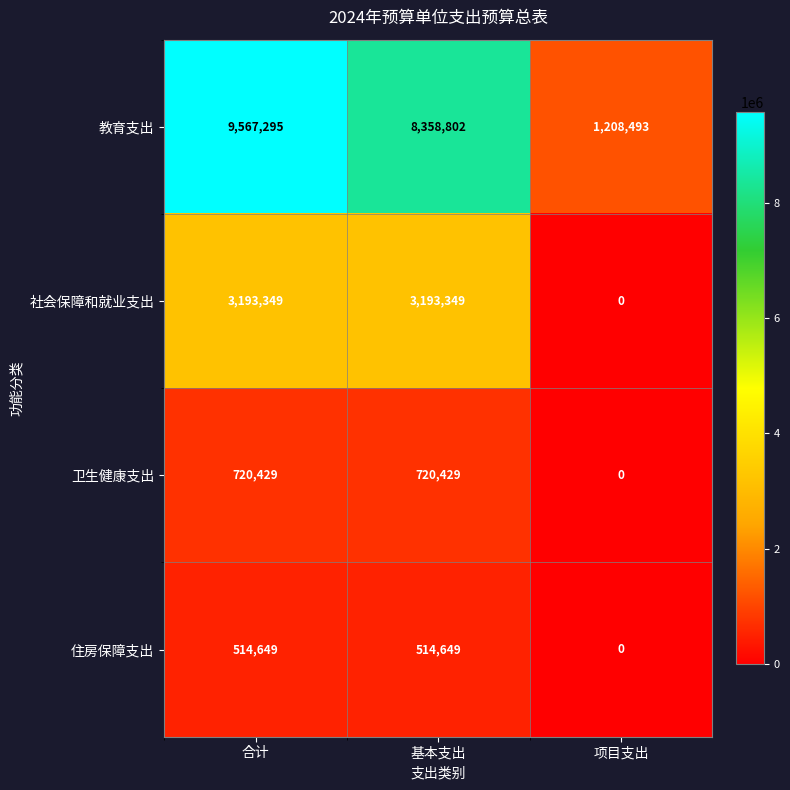

How many data points does each series have?

3